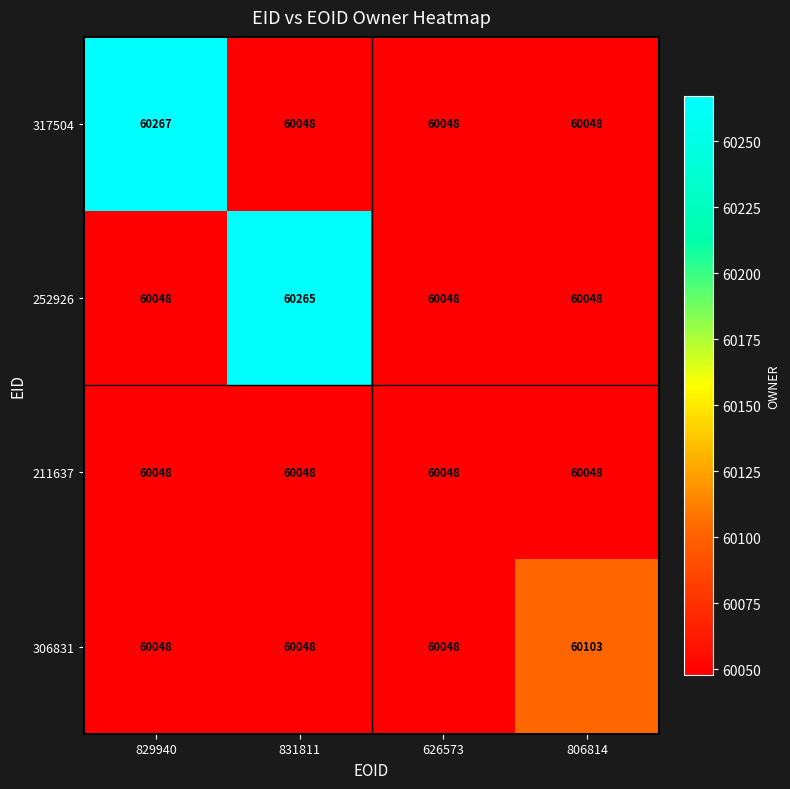

The 211637 series shows 17999 at 831811. True or false?

False